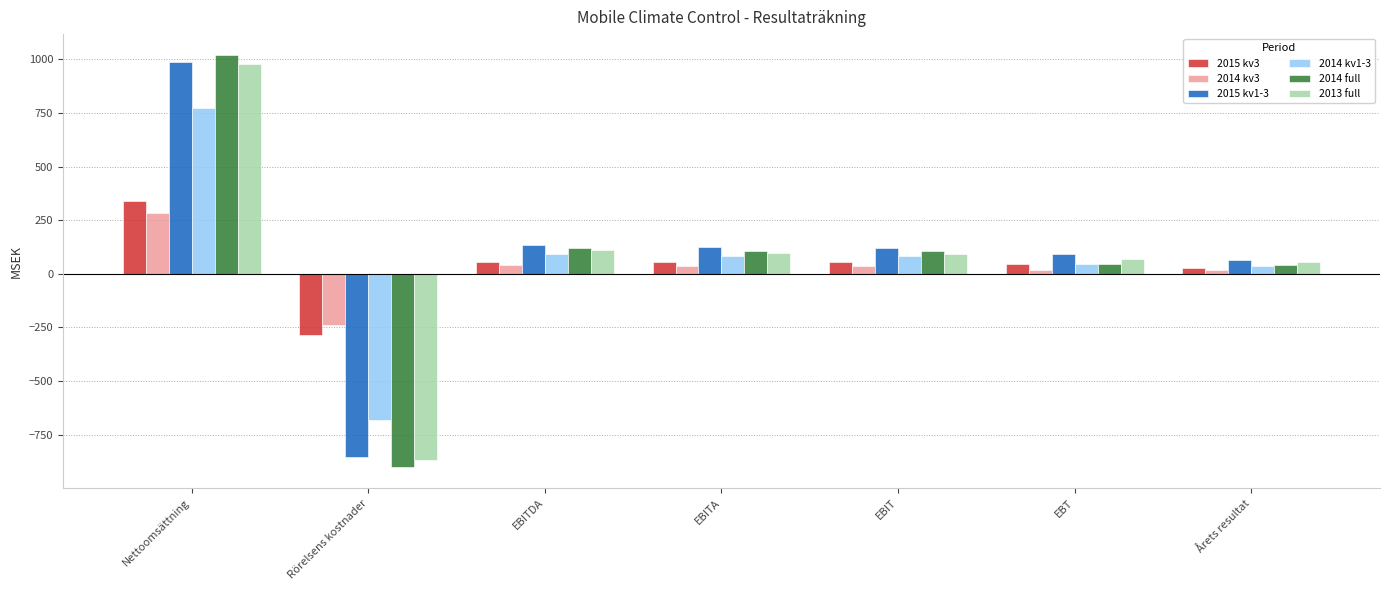

What position from the right is EBITDA?

5